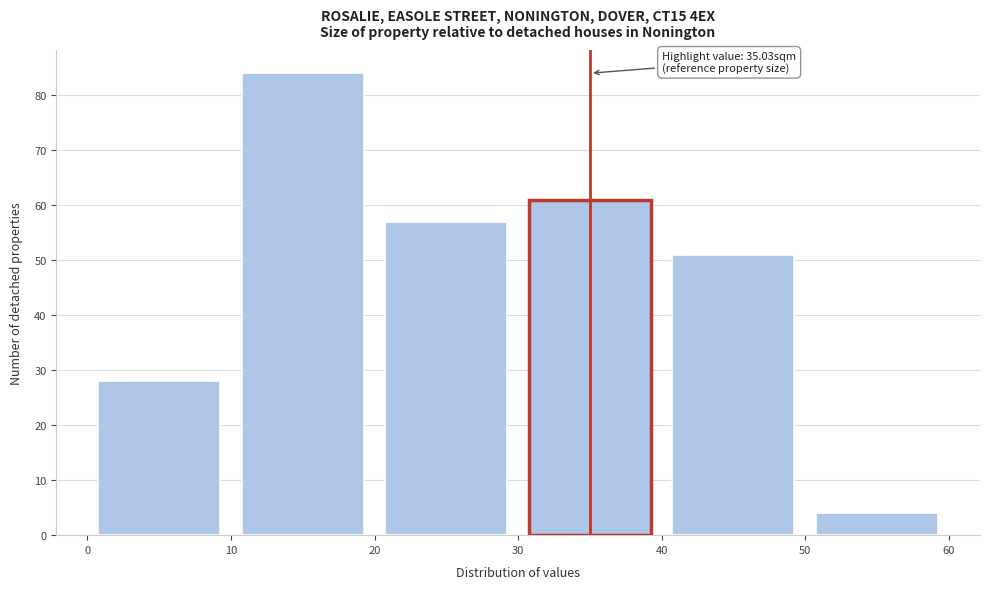

Which range on the x-axis has the tallest bar?

10 to 20